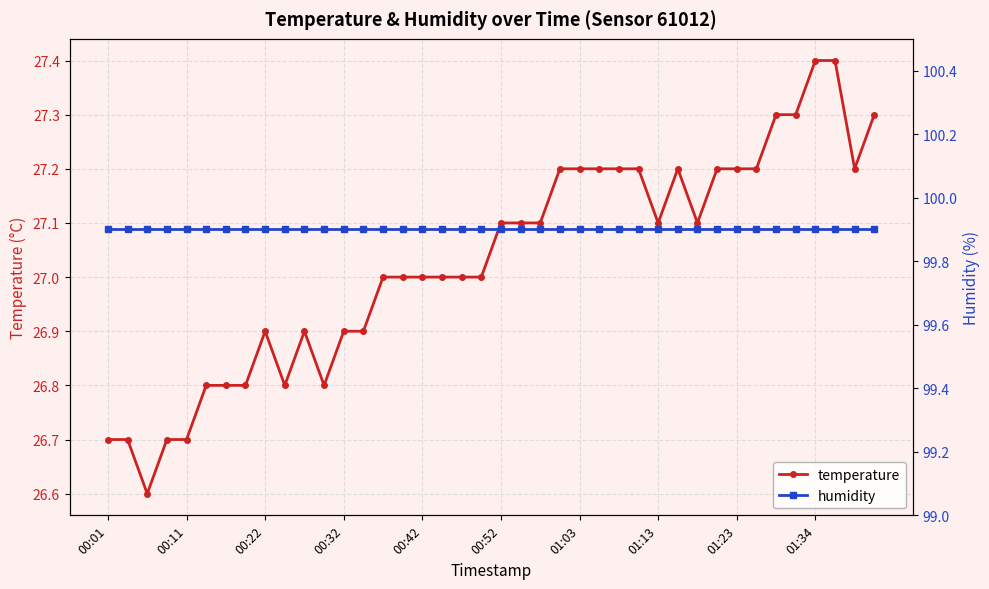

How many data points in temperature are less than 27?

14